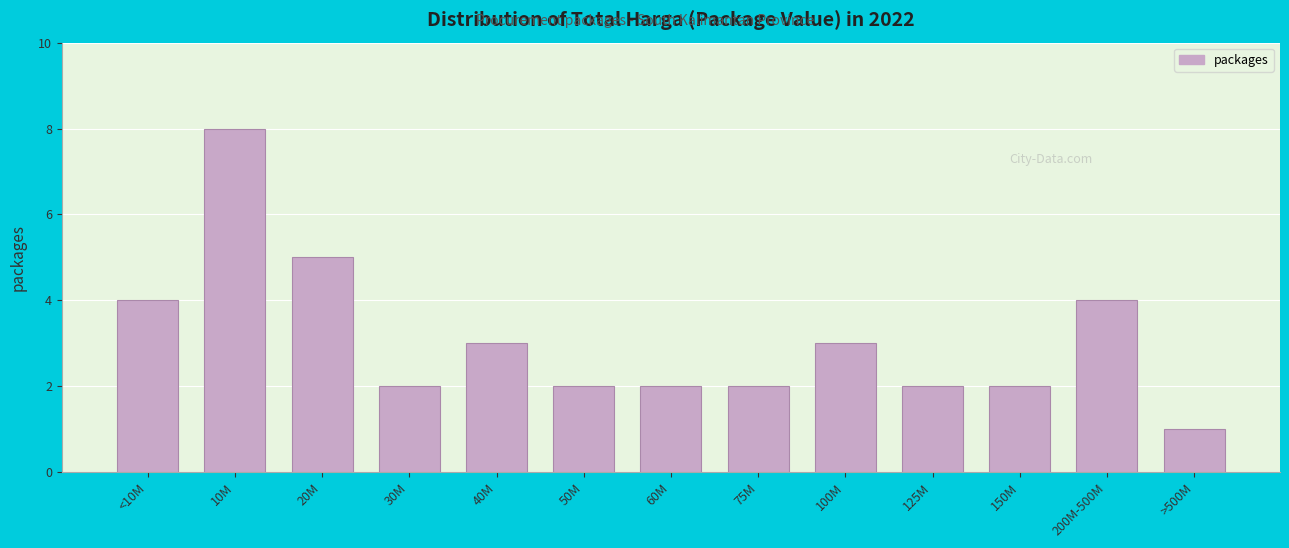

Reading left to right, transcribe all the data shown in this chart.

<10M=4	10M=8	20M=5	30M=2	40M=3	50M=2	60M=2	75M=2	100M=3	125M=2	150M=2	200M-500M=4	>500M=1